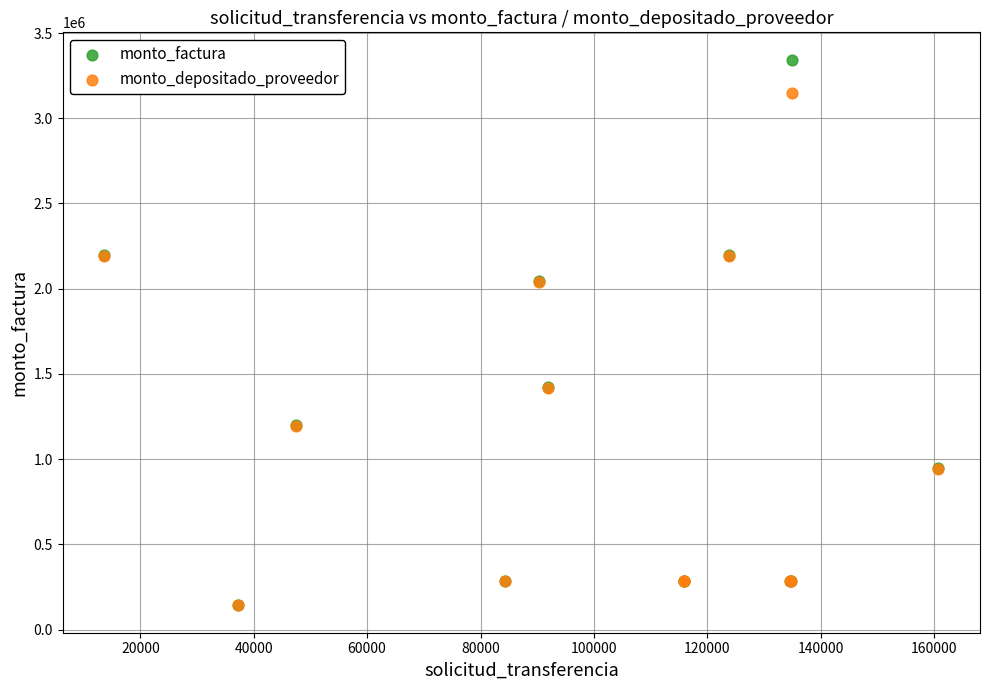

What are all the series names shown in the legend?

monto_factura, monto_depositado_proveedor